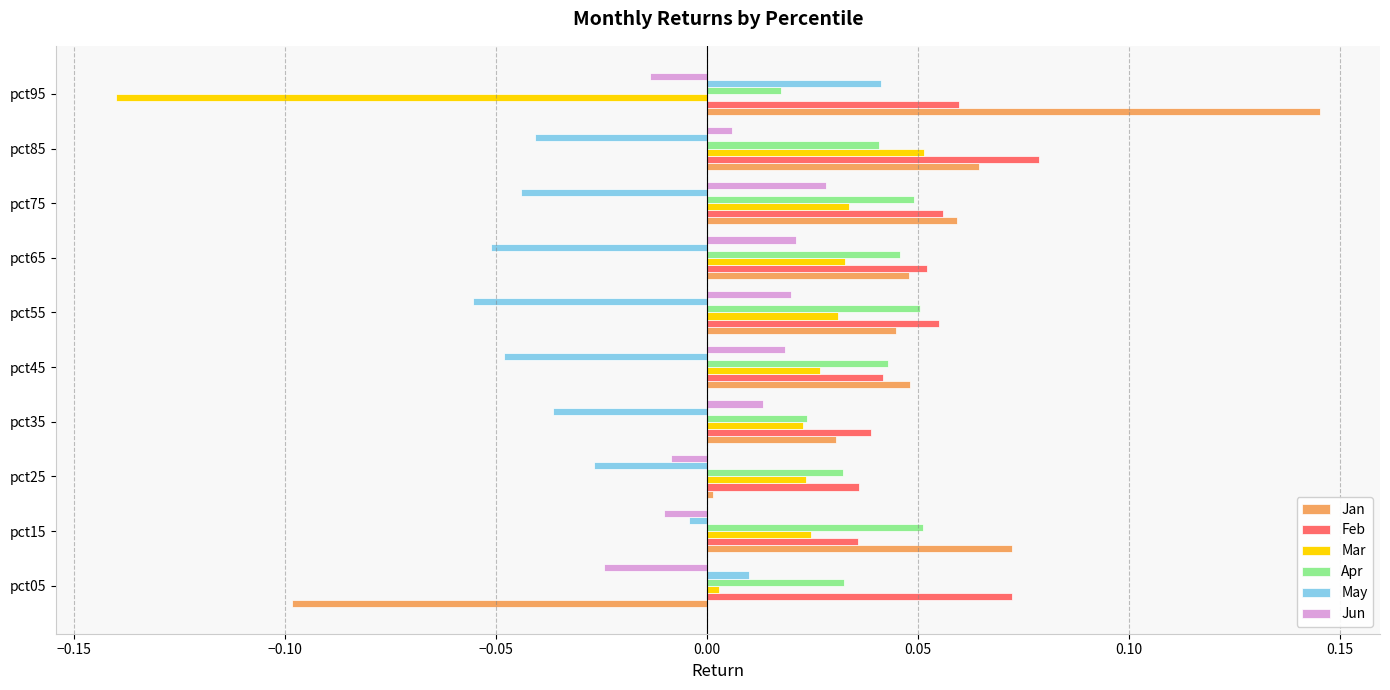

Is it true that Feb equals 0.1 at pct45?

False